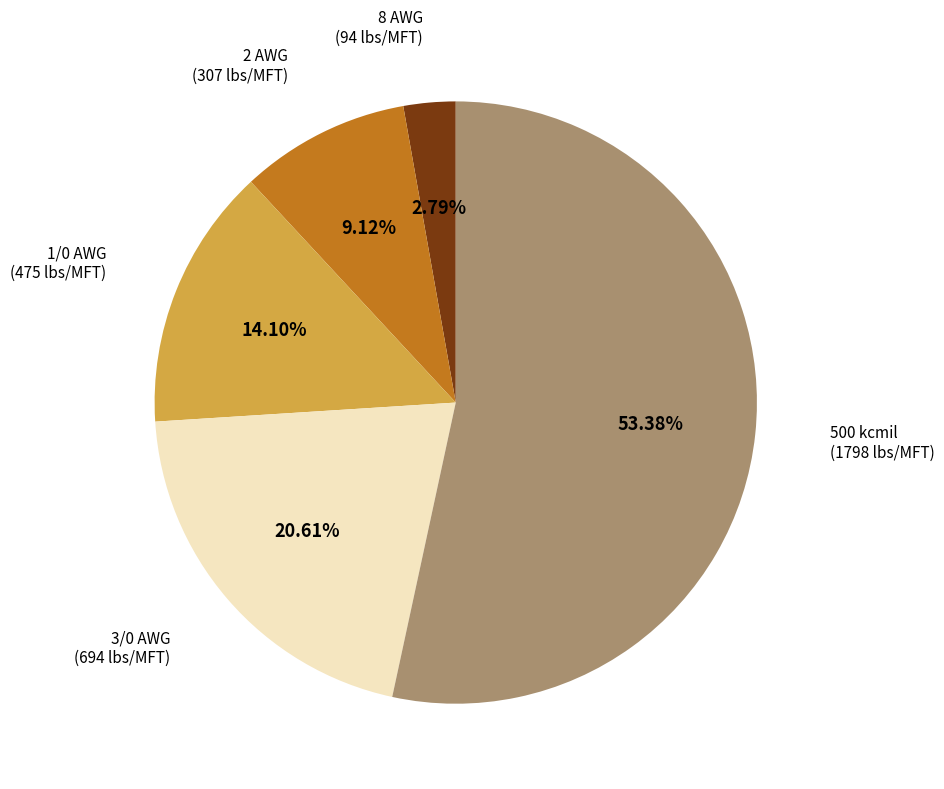

Is there any slice that represents more than half of the pie?

Yes